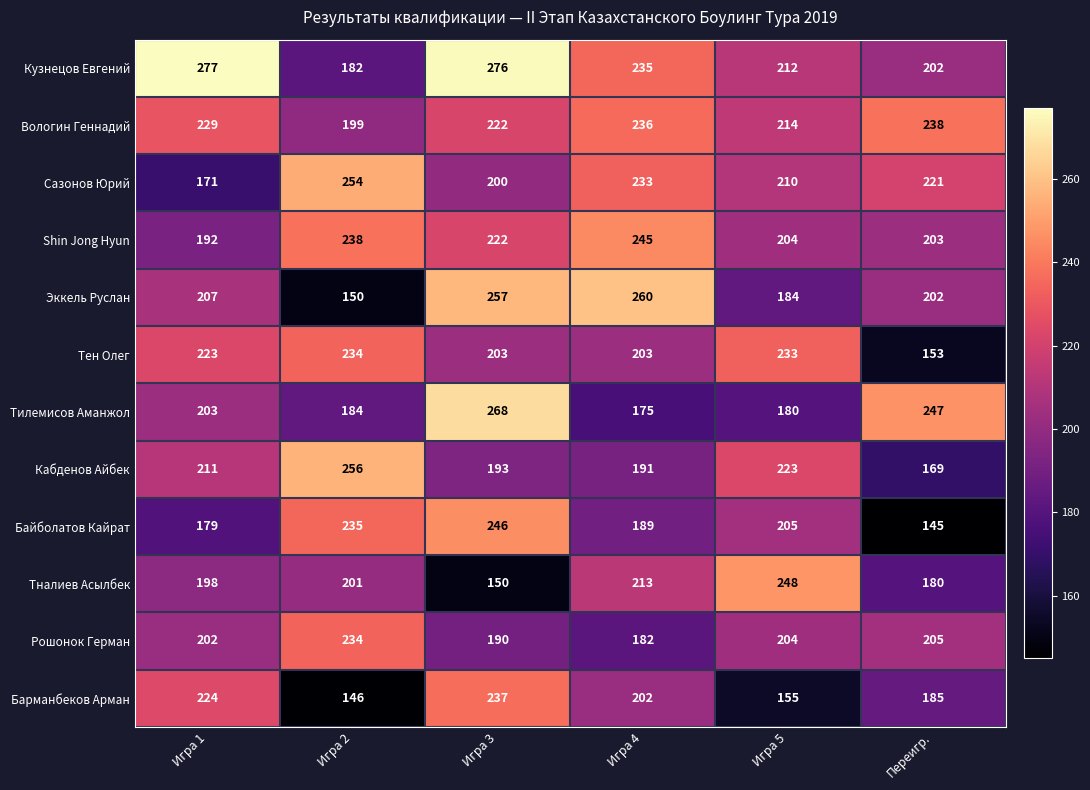

At how many categories does at least one series exceed 180?

6